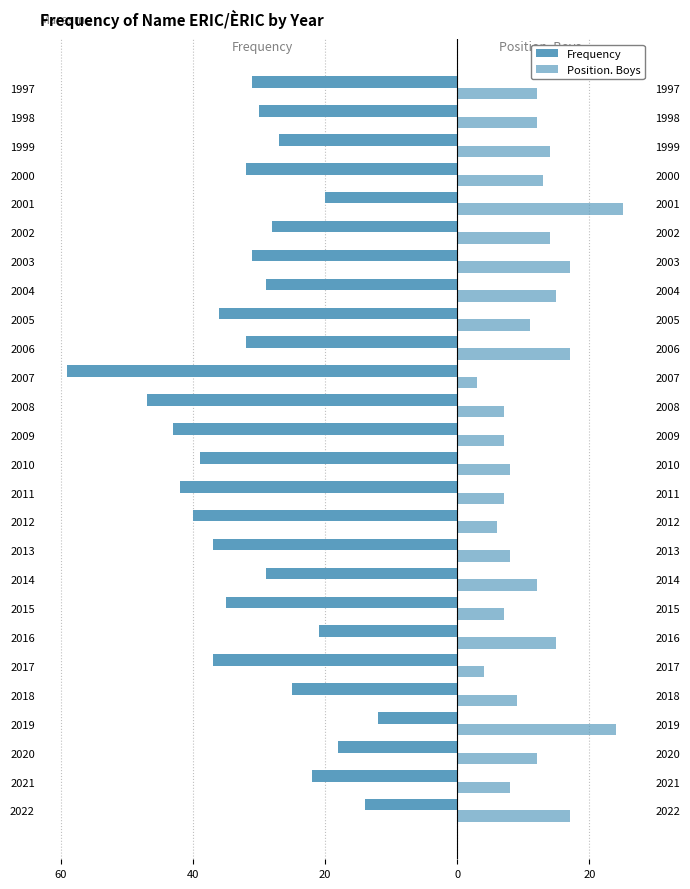

Between 2003 and 2017, which is larger?

2003